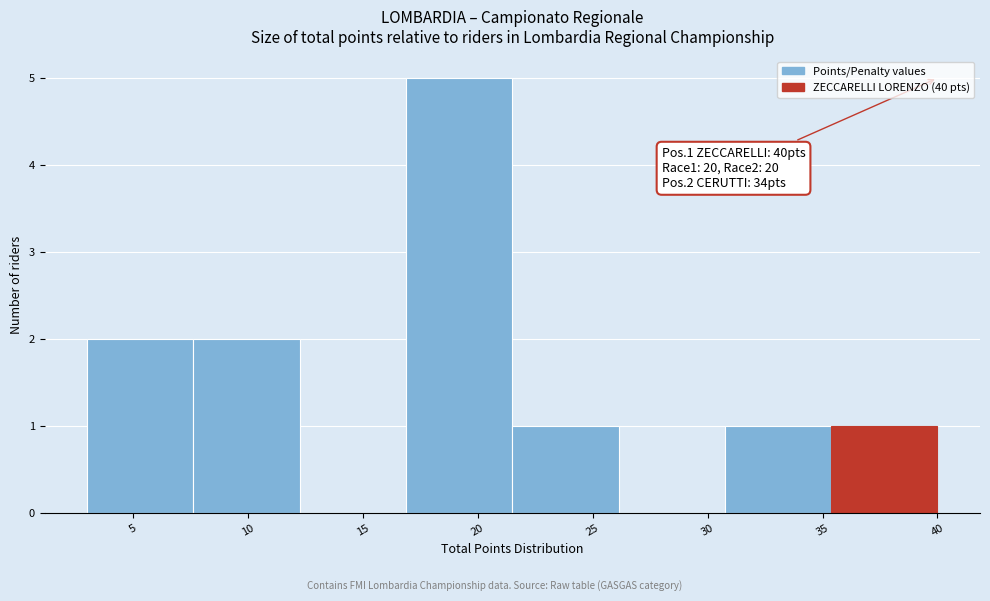

Which range on the x-axis has the tallest bar?

17.0 to 21.5